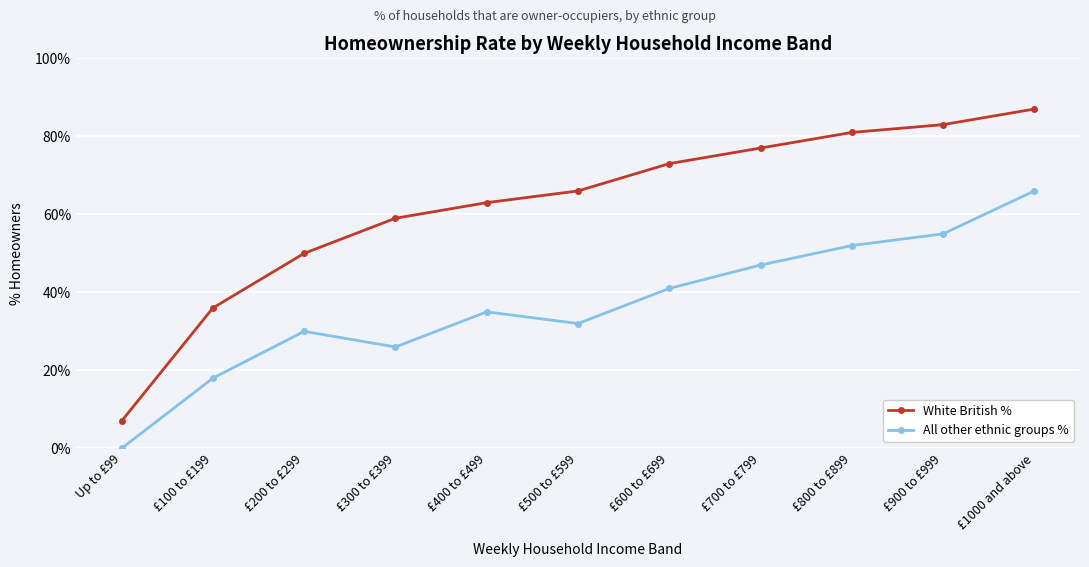

Is the value of All other ethnic groups % at Up to £99 greater than the value of White British % at £100 to £199?

No